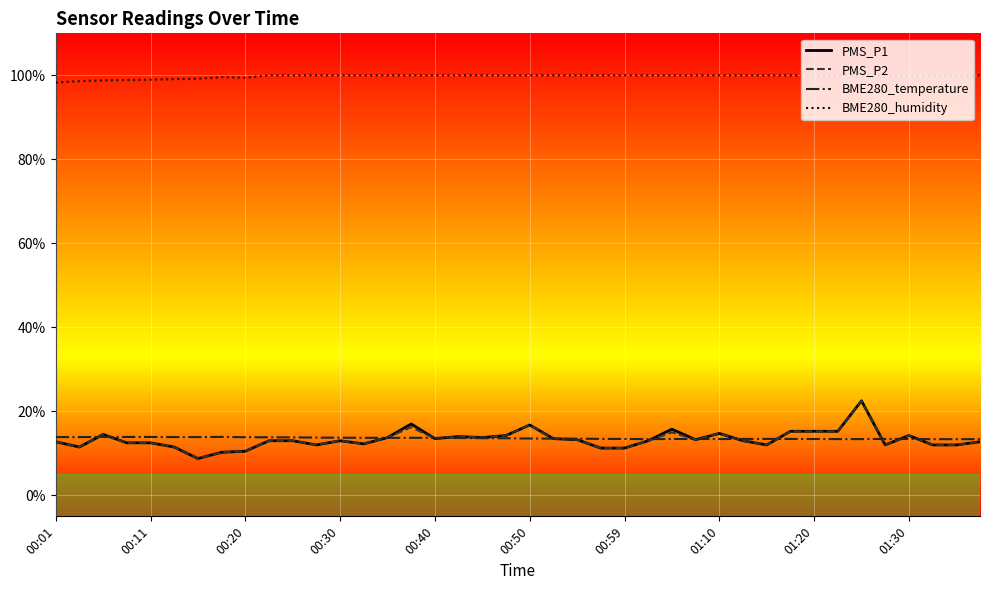

Which series has the largest total across all categories?

BME280_humidity